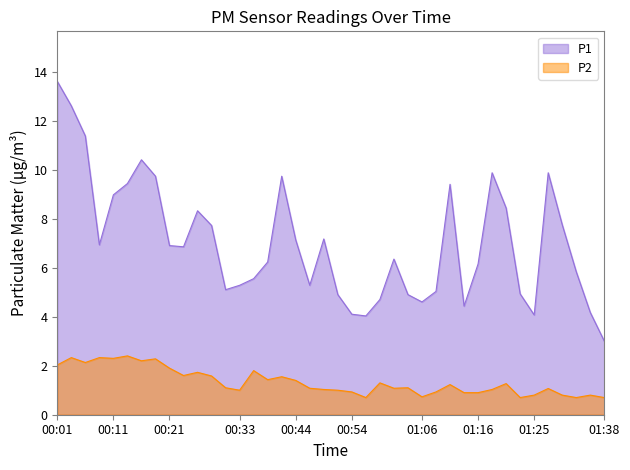

Reading right to left, what are all the values shown in this chart?

P1: 01:38=3.0	01:35=4.2	01:33=5.8	01:30=7.8	01:28=9.9	01:25=4.1	01:23=4.9	01:20=8.4	01:18=9.9	01:16=6.2	01:13=4.4	01:11=9.4	01:08=5.0	01:06=4.6	01:03=4.9	01:01=6.3	00:59=4.7	00:56=4.0	00:54=4.1	00:51=4.9	00:49=7.2	00:46=5.3	00:44=7.1	00:41=9.7	00:39=6.2	00:36=5.5	00:33=5.3	00:31=5.1	00:29=7.7	00:26=8.3	00:24=6.8	00:21=6.9	00:19=9.7	00:16=10.4	00:13=9.4	00:11=9.0	00:09=6.9	00:06=11.4	00:04=12.6	00:01=13.6
P2: 01:38=0.7	01:35=0.8	01:33=0.7	01:30=0.8	01:28=1.1	01:25=0.8	01:23=0.7	01:20=1.3	01:18=1.0	01:16=0.9	01:13=0.9	01:11=1.2	01:08=0.9	01:06=0.7	01:03=1.1	01:01=1.1	00:59=1.3	00:56=0.7	00:54=0.9	00:51=1.0	00:49=1.0	00:46=1.1	00:44=1.4	00:41=1.6	00:39=1.4	00:36=1.8	00:33=1.0	00:31=1.1	00:29=1.6	00:26=1.7	00:24=1.6	00:21=1.9	00:19=2.3	00:16=2.2	00:13=2.4	00:11=2.3	00:09=2.3	00:06=2.1	00:04=2.3	00:01=2.0